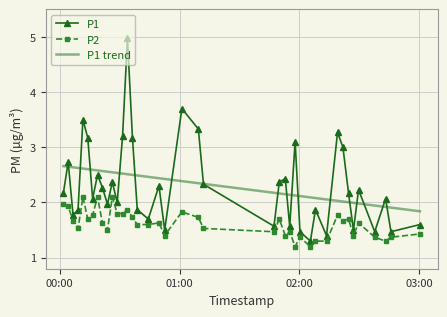

Which series has the widest spread of values?

P1